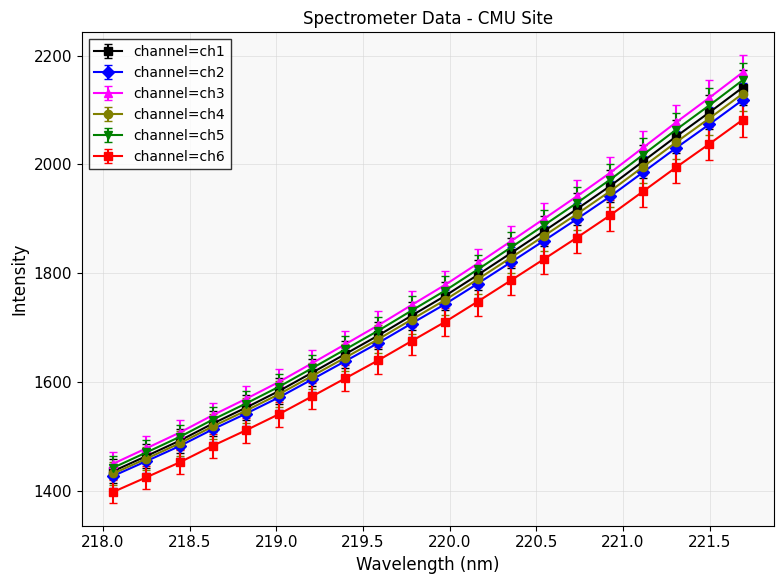

What is the minimum value shown in the chart?

1398.9